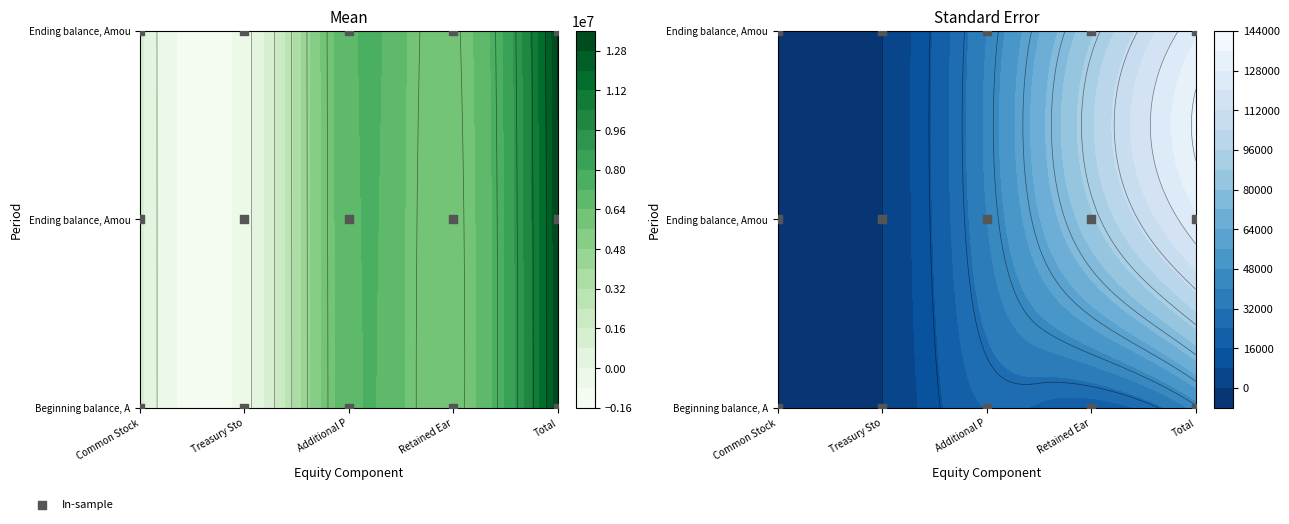

How many values are below 1?

5